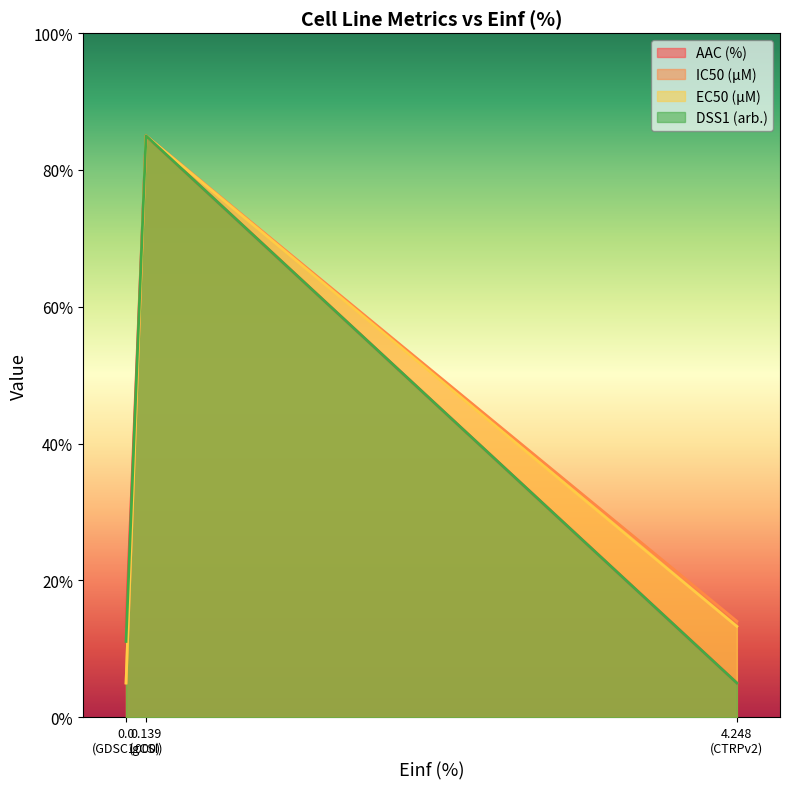

What is the maximum value shown in the chart?

85.0